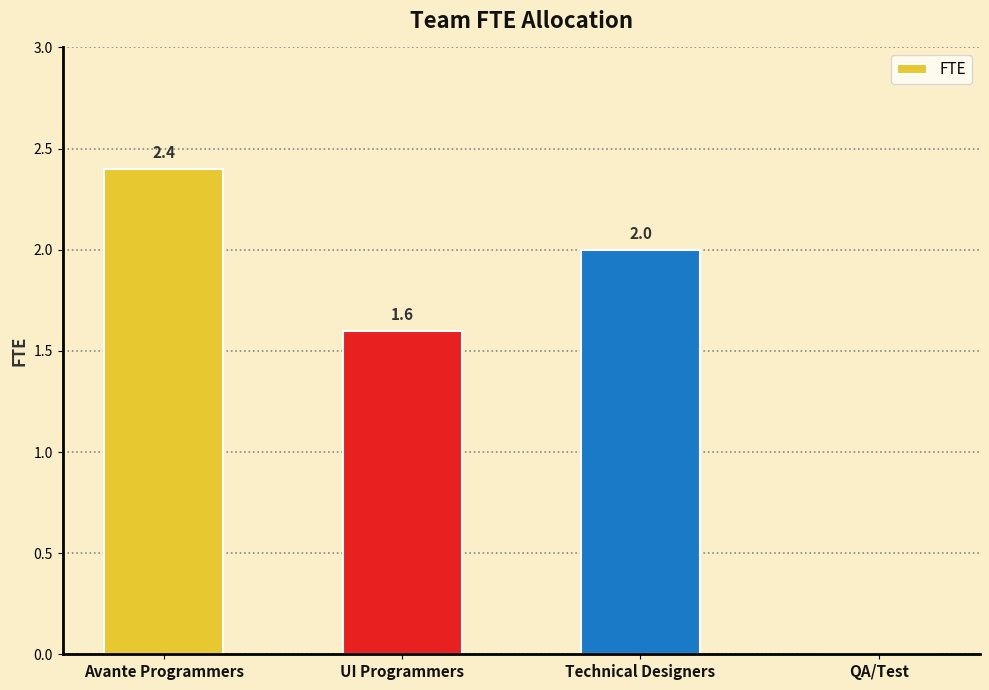

What is the difference between the values at Avante Programmers and Technical Designers?

0.4